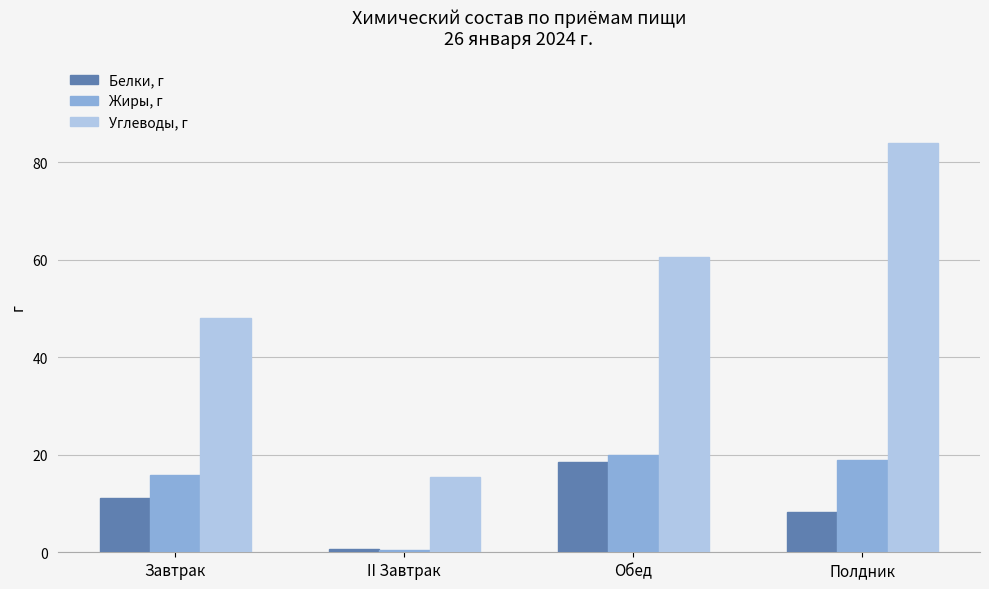

How many groups of bars are there?

4